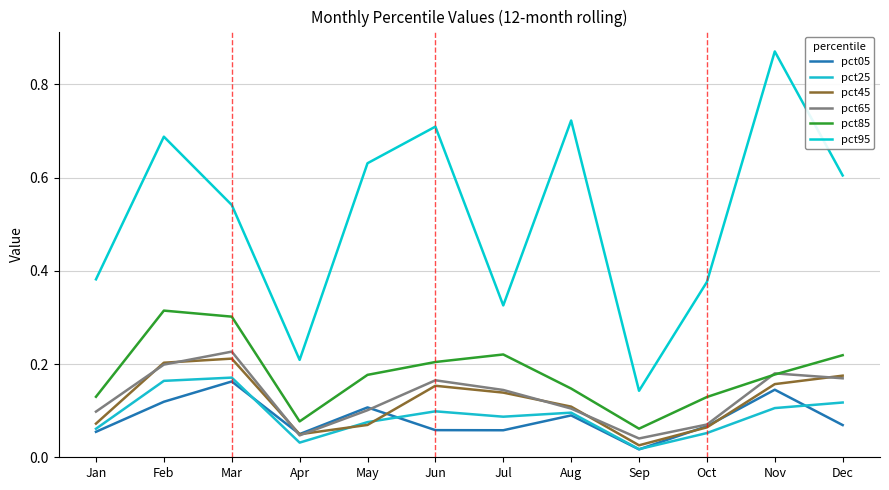

Which series has the widest spread of values?

pct95